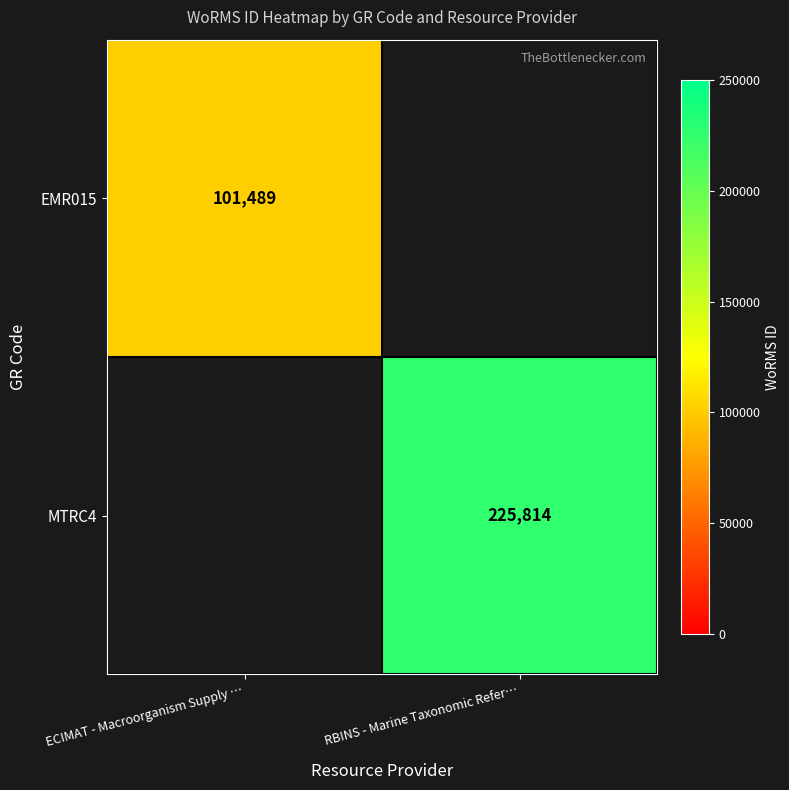

The value of EMR015 at ECIMAT - Macroorganism Supply … is 101489. True or false?

True